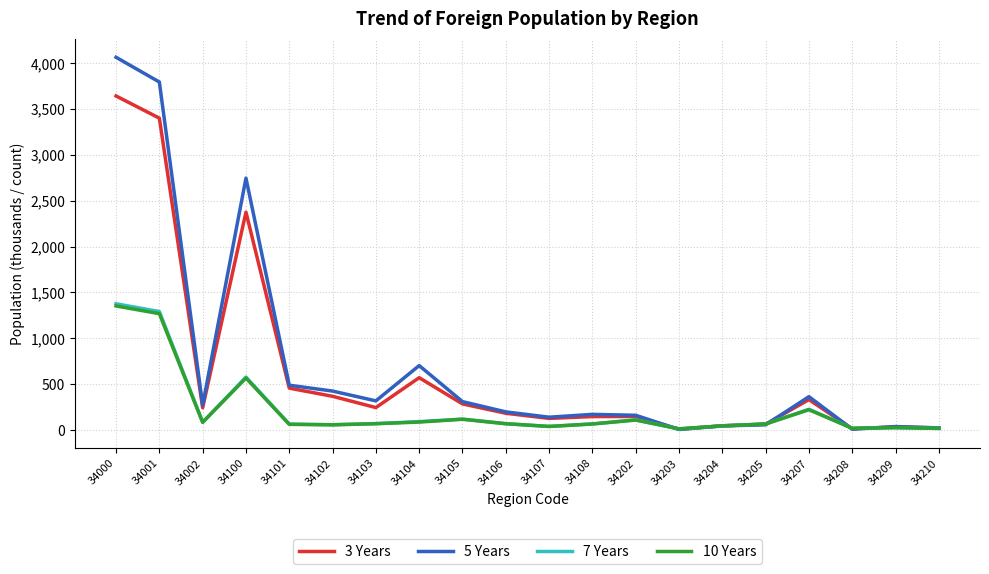

Read the 10 Years value at 34204, to the nearest 10.

40